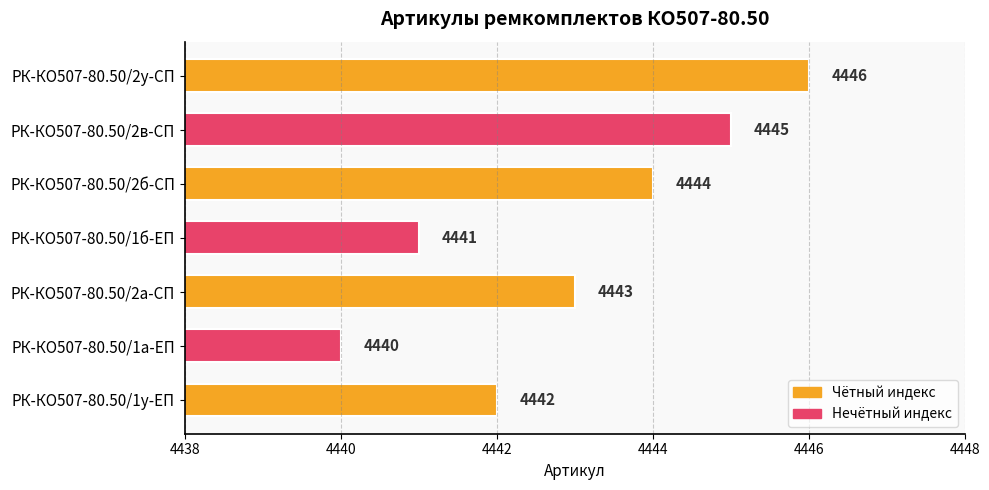

Where is the data nearest to the value 4443?

РК-КО507-80.50/2а-СП